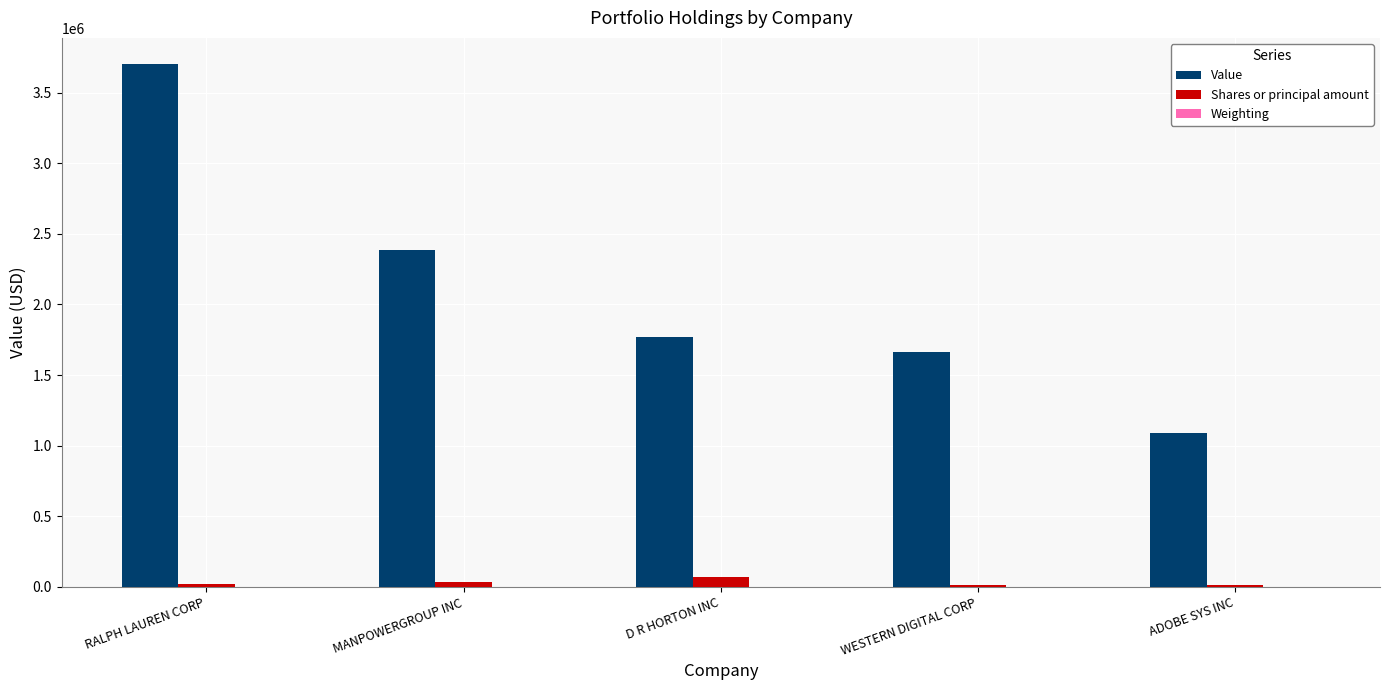

Which series changed the most between RALPH LAUREN CORP and D R HORTON INC?

Value